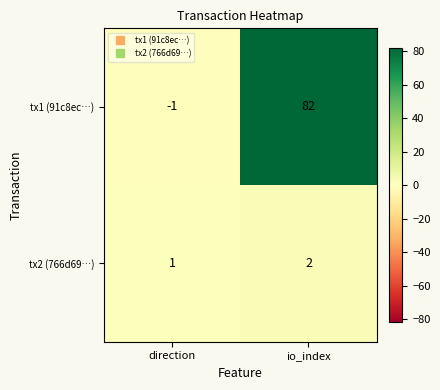

Reading right to left, transcribe all the data shown in this chart.

tx1 (91c8ec…): io_index=82	direction=-1
tx2 (766d69…): io_index=2	direction=1